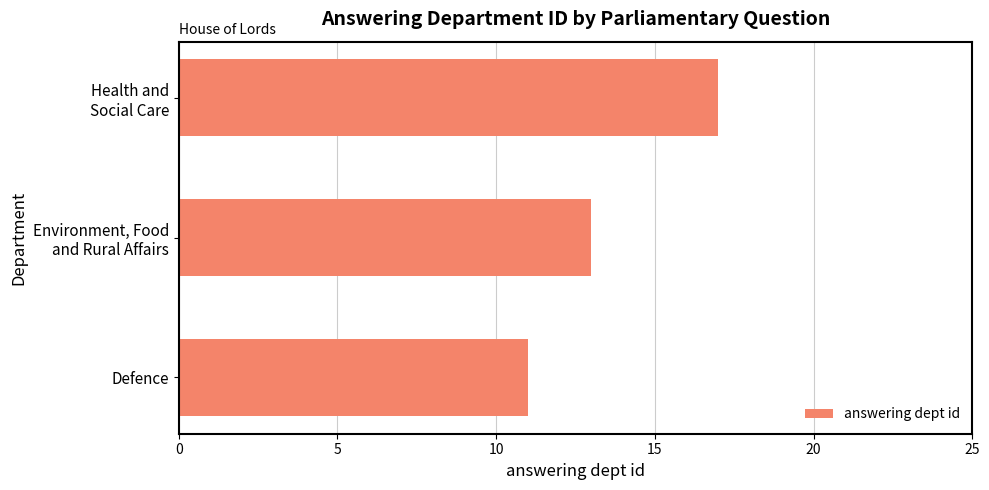

What is the sum of all values?

41